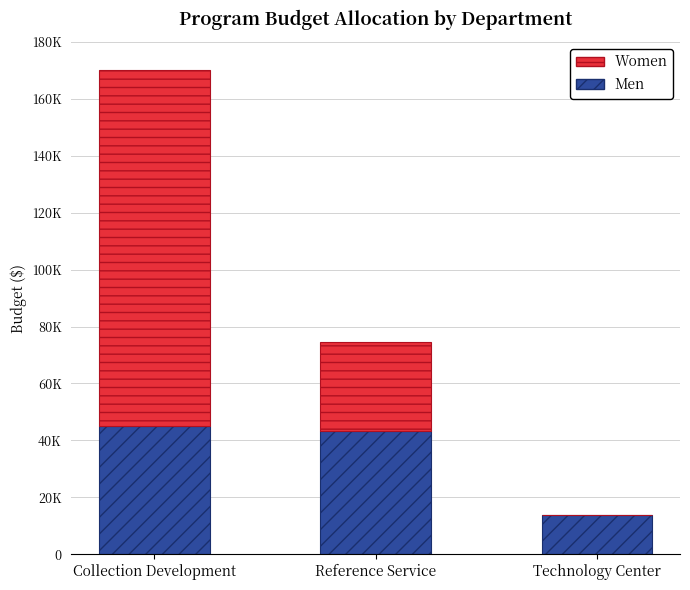

Are the bars horizontal?

No